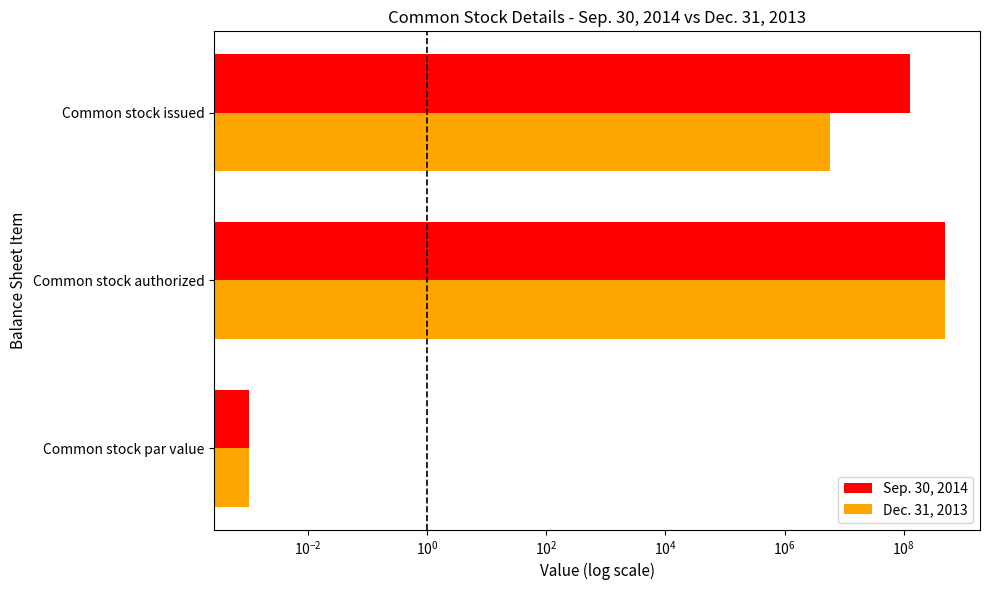

What is the value of the Dec. 31, 2013 bar at the 3rd from the left?

5721900.0